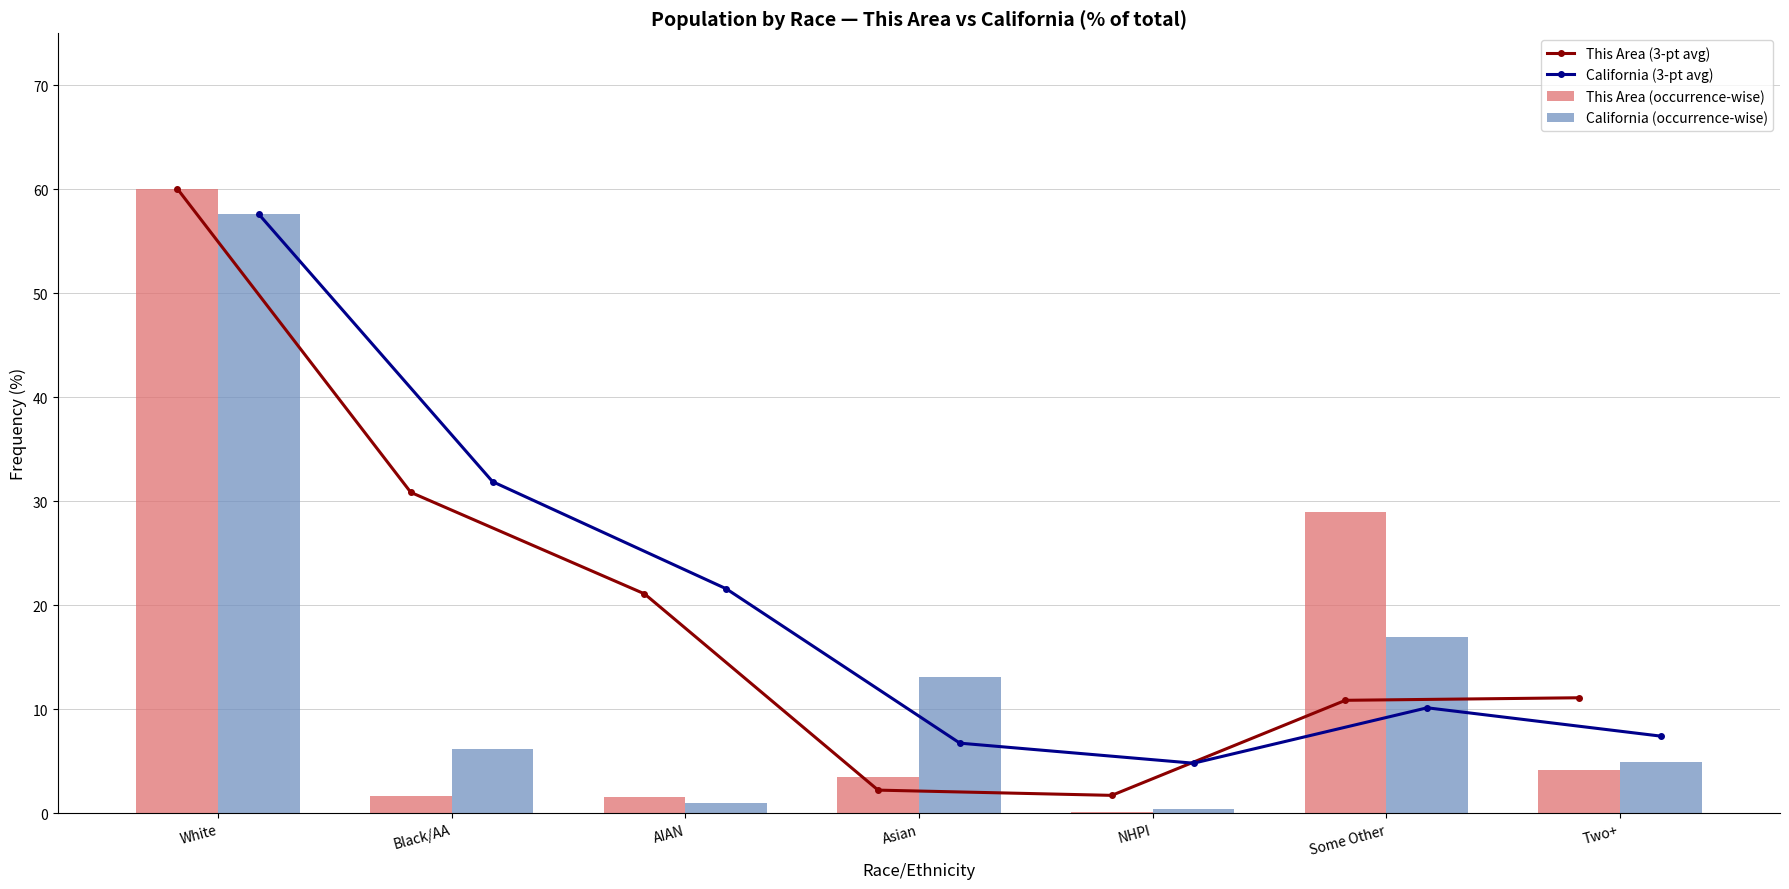

How many distinct data groups are displayed?

4